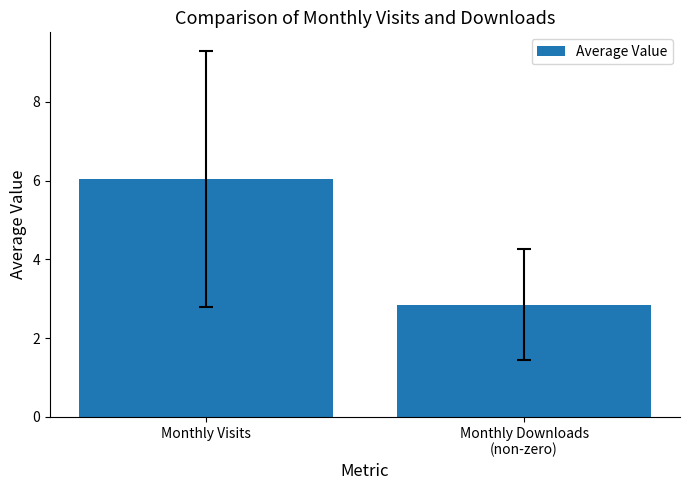

At which category does the chart reach its minimum across all series?

Monthly Downloads
(non-zero)